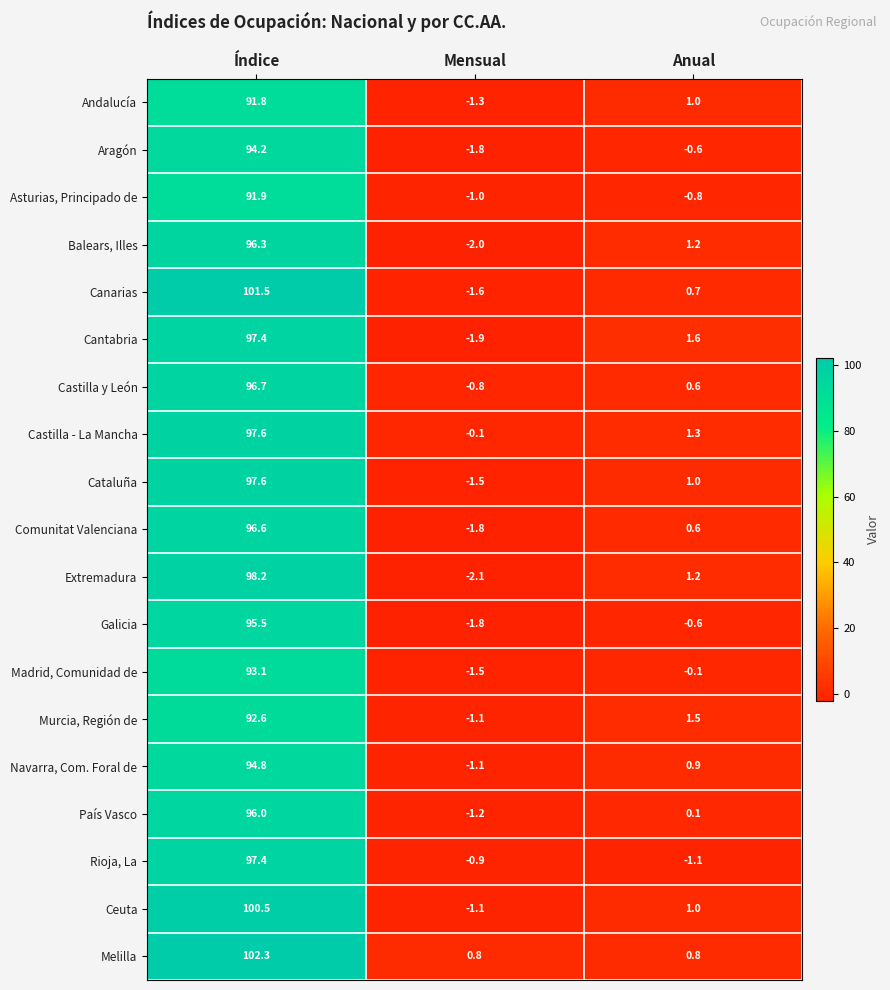

What is the difference between the maximum and minimum values in the Asturias, Principado de series?

92.9